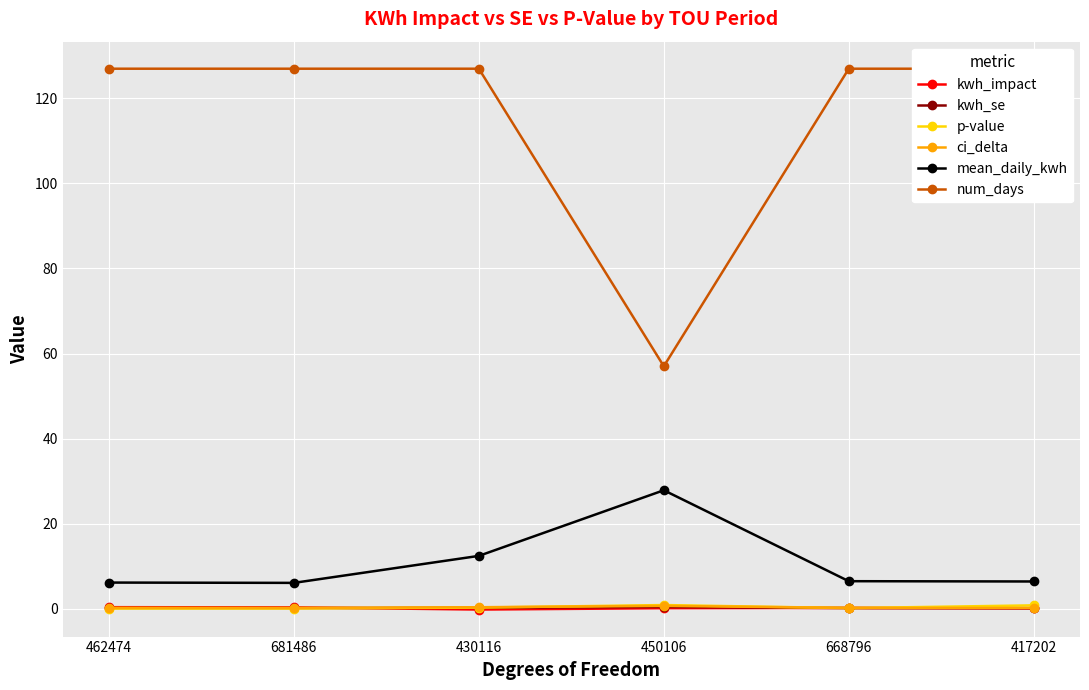

True or false: kwh_impact and mean_daily_kwh cross at least once.

False